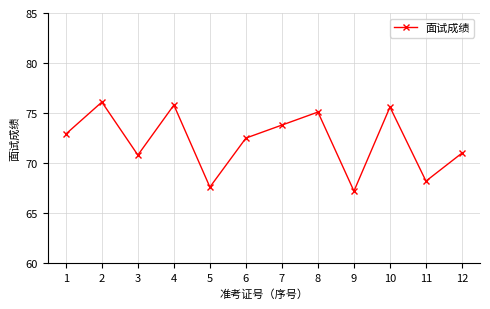

What is the value of the 11th point from the left?

68.2